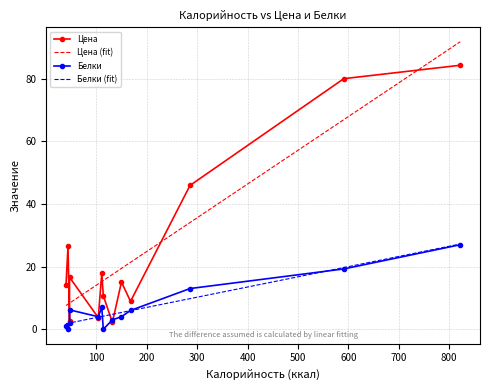

What is the maximum value for Белки?

27.0